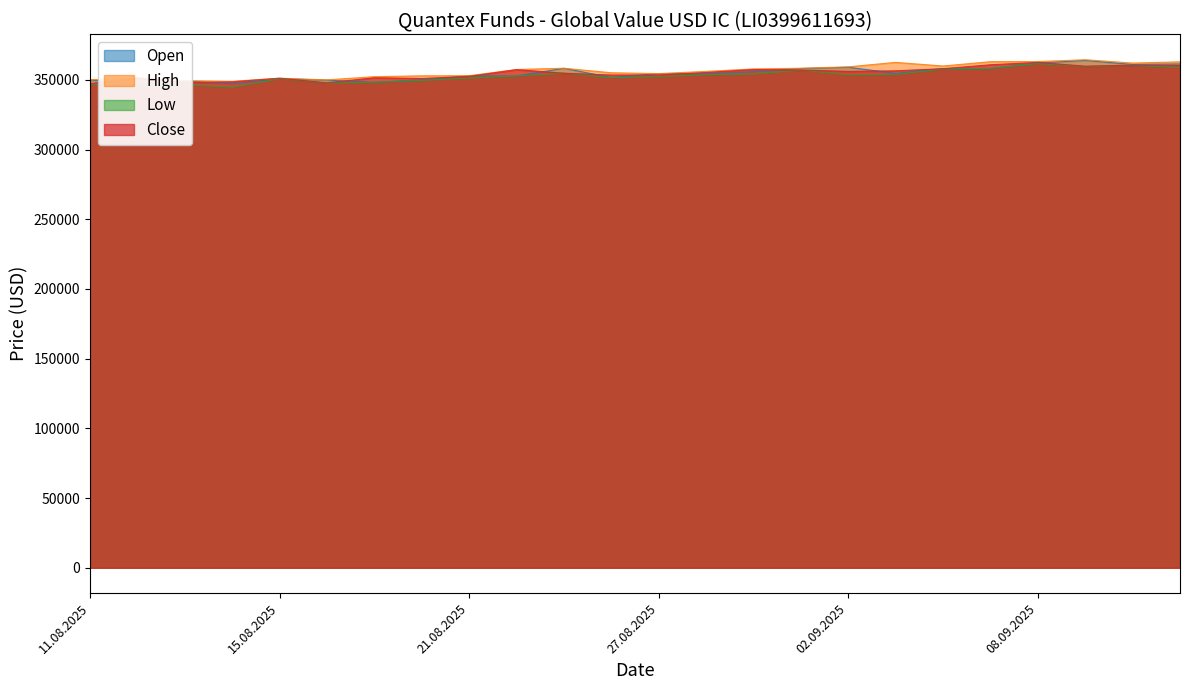

True or false: High and Close cross at least once.

False